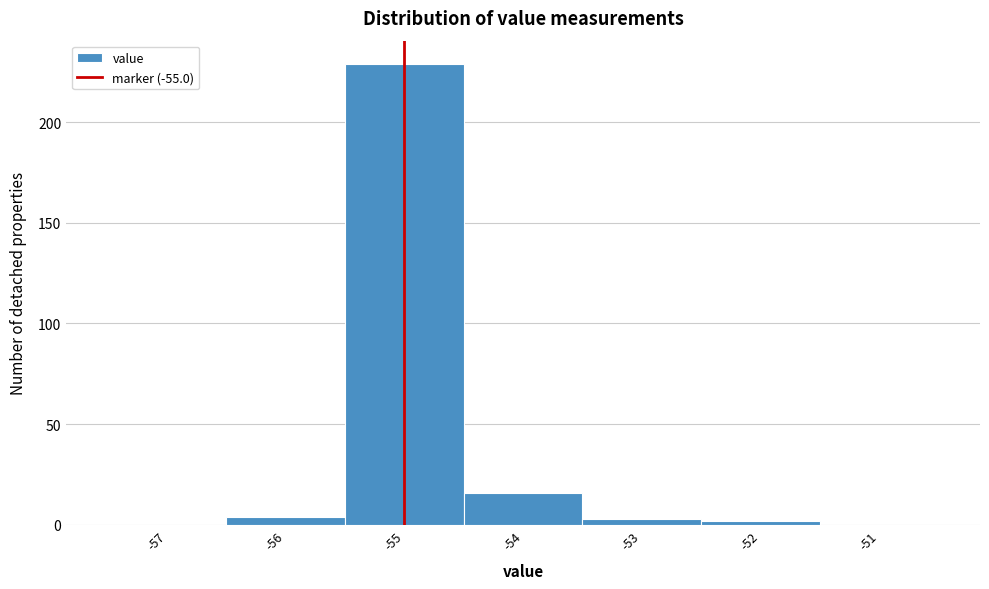

Reading left to right, list every bar in this chart as the range it spans on the x-axis followed by its height. The values are not printed on the chart, so give them approximately, as read against the axis.

-57.5 to -56.5: 0
-56.5 to -55.5: under 5
-55.5 to -54.5: 230
-54.5 to -53.5: 15
-53.5 to -52.5: under 5
-52.5 to -51.5: under 5
-51.5 to -50.5: 0